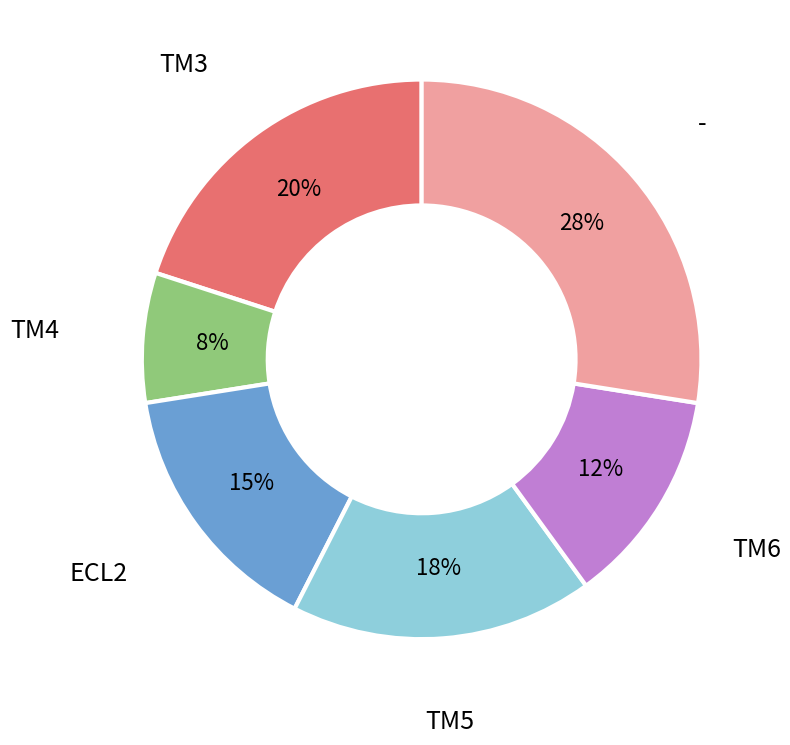

To the nearest percent, what is the average slice percentage?

17%